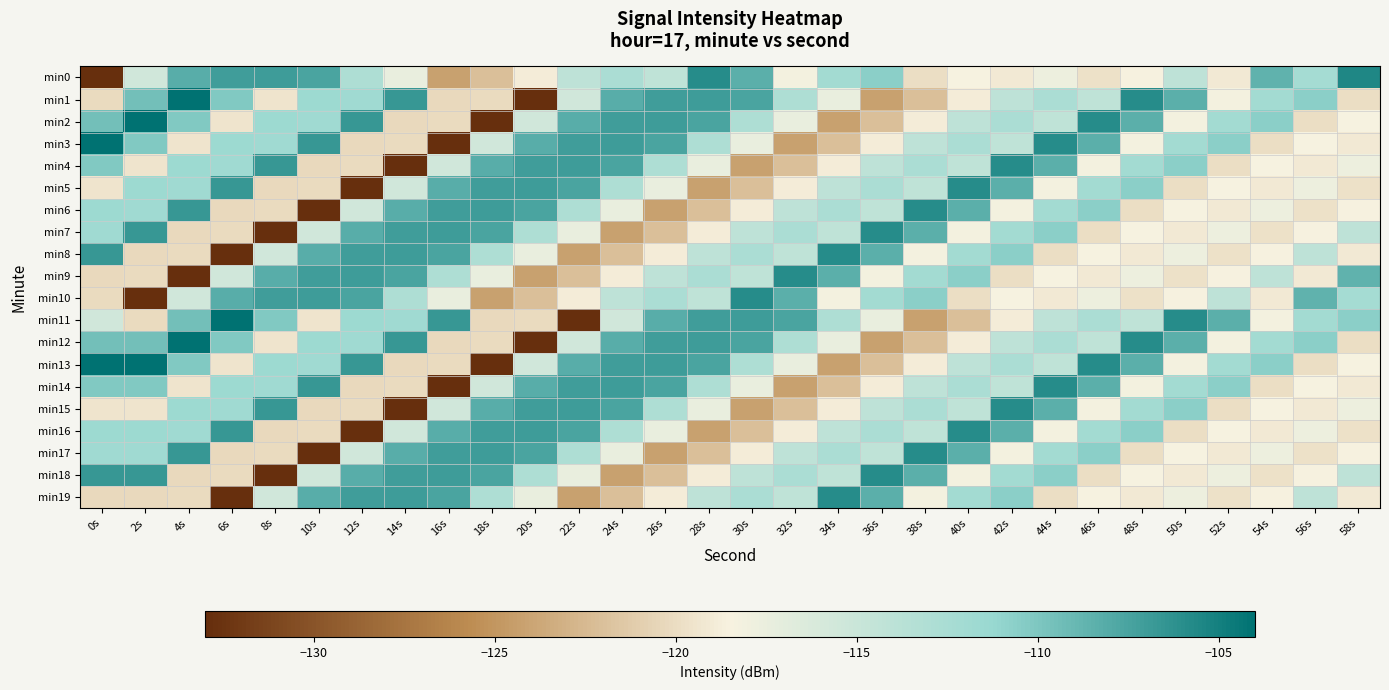

What is the total value across all series at 18s?

-2306.6